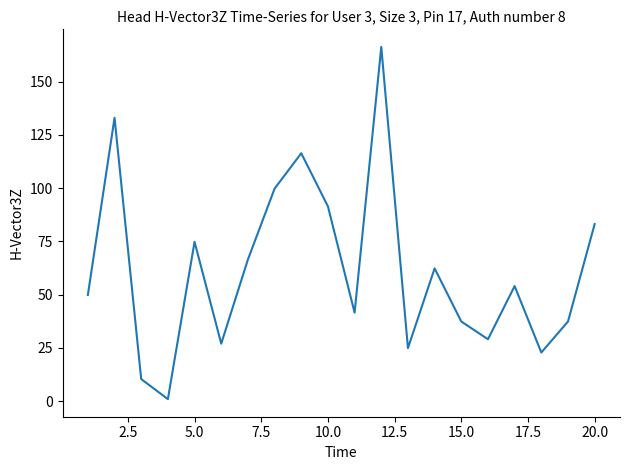

Reading right to left, transcribe all the data shown in this chart.

83.2	37.4	22.9	54.1	29.1	37.4	62.4	24.9	166.3	41.6	91.5	116.4	99.8	66.5	27.0	74.8	1.0	10.4	133.0	49.9